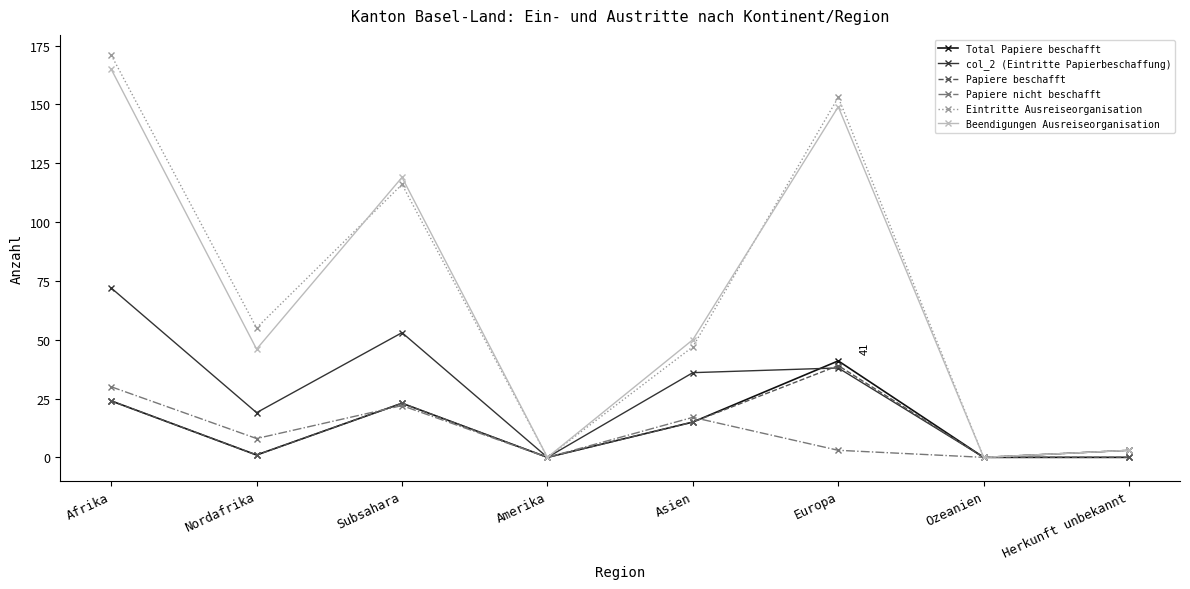

Reading left to right, list all the values displayed in this chart.

Total Papiere beschafft: 24	1	23	0	15	41	0	0
col_2 (Eintritte Papierbeschaffung): 72	19	53	0	36	38	0	3
Papiere beschafft: 24	1	23	0	15	39	0	0
Papiere nicht beschafft: 30	8	22	0	17	3	0	3
Eintritte Ausreiseorganisation: 171	55	116	0	47	153	0	3
Beendigungen Ausreiseorganisation: 165	46	119	0	50	149	0	3